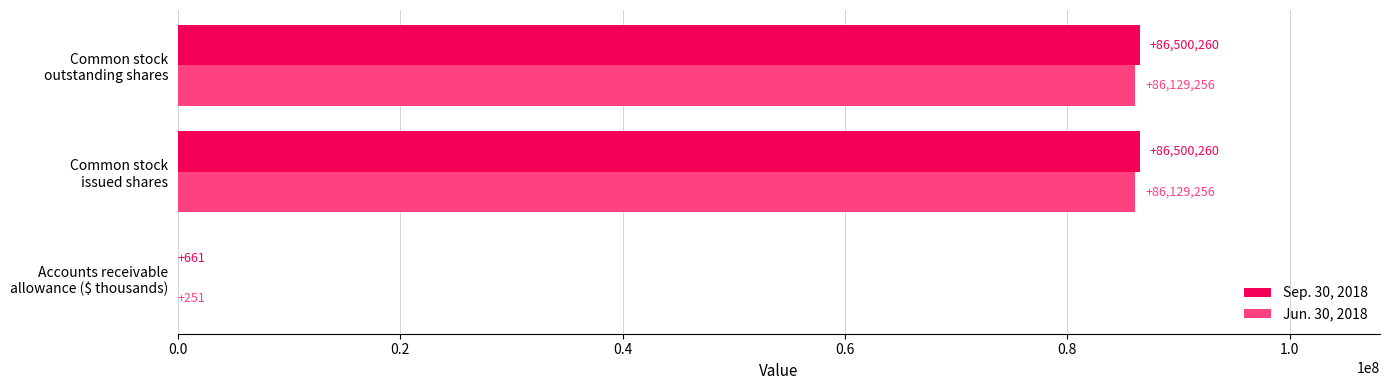

How many Jun. 30, 2018 values are between 251 and 86129256?

3